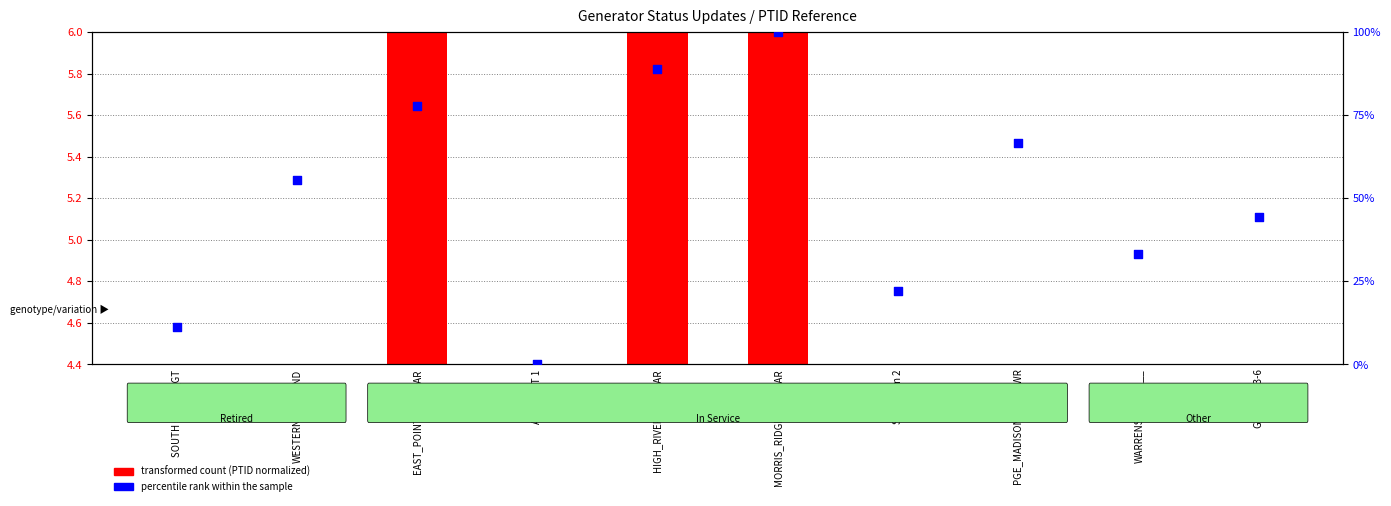

Between Gowanus 3-6 and MORRIS_RIDGE___SOLAR, which is larger?

MORRIS_RIDGE___SOLAR